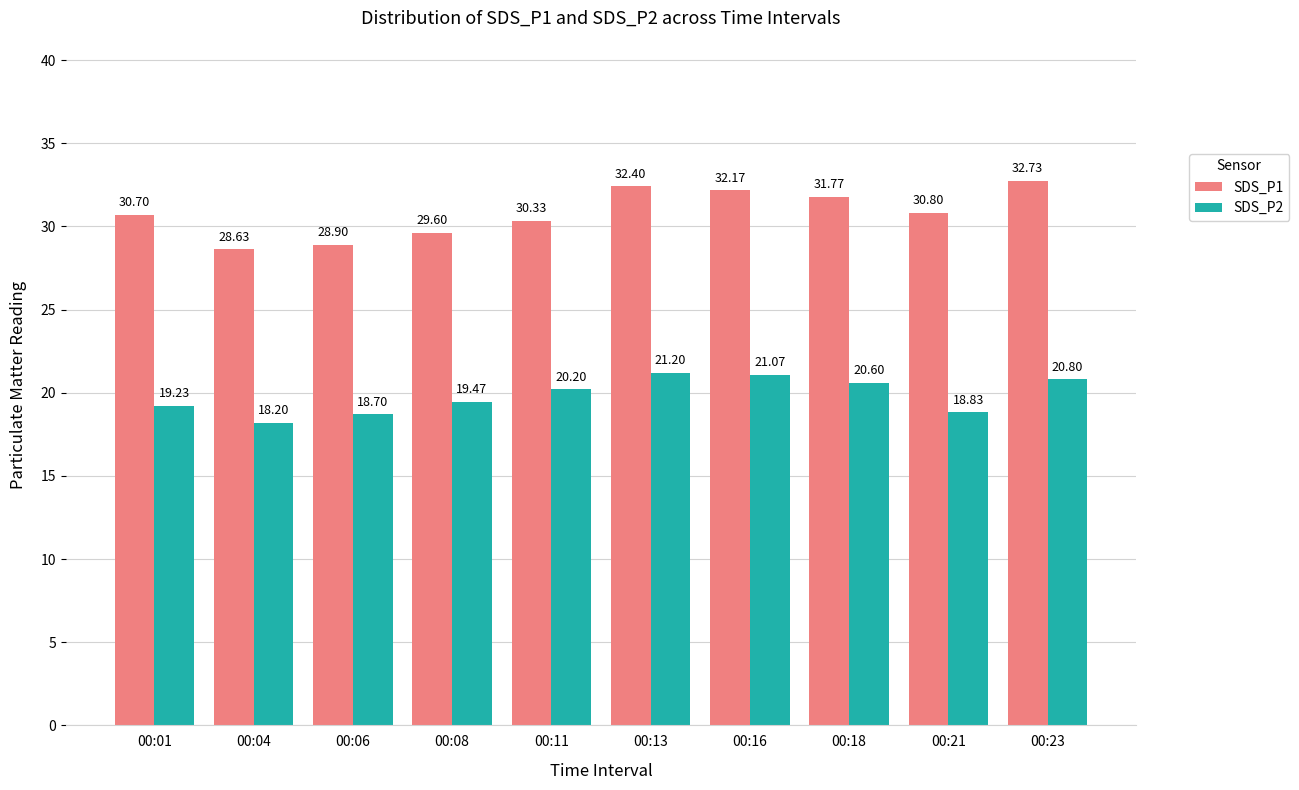

Between 00:18 and 00:21, which series saw the biggest shift?

SDS_P2